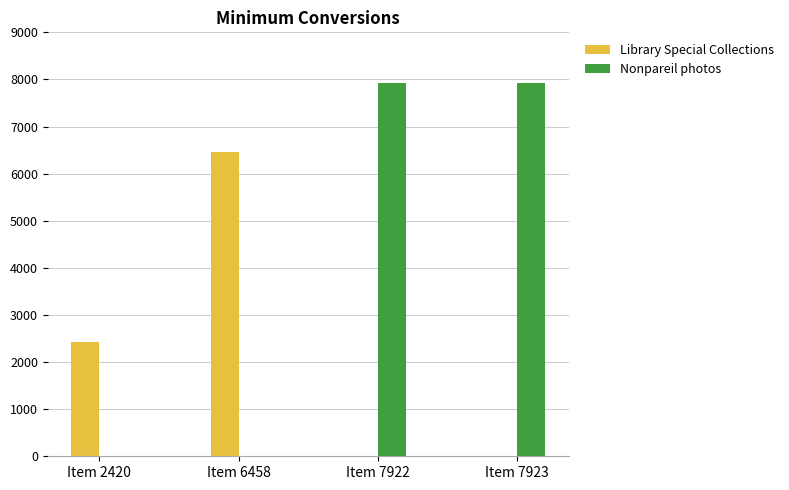

The value of Nonpareil photos at Item 2420 is 0. True or false?

True